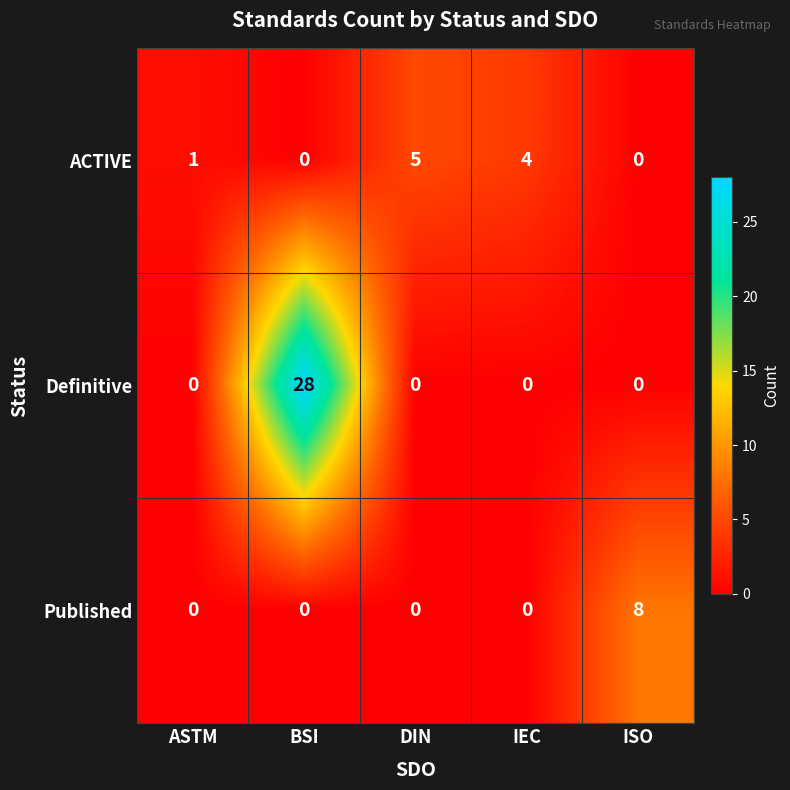

Rank the series by their maximum value, from highest to lowest.

Definitive, Published, ACTIVE